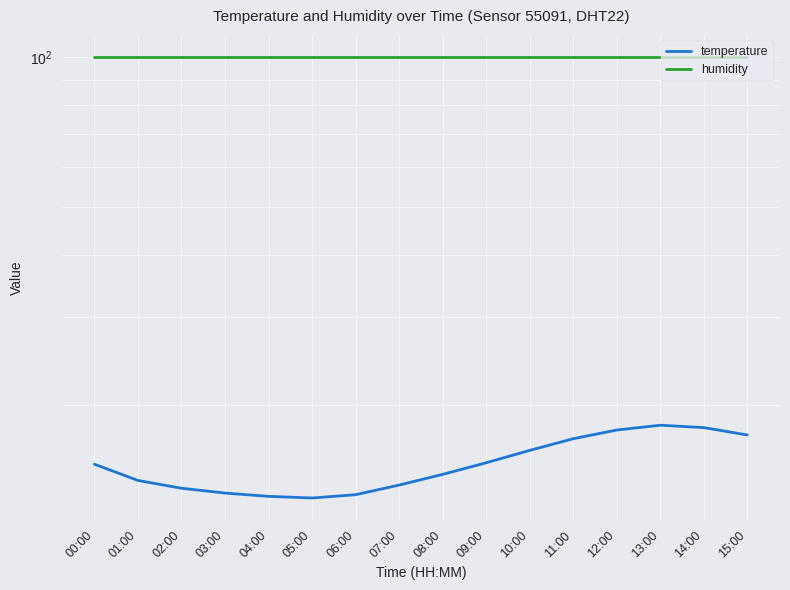

How many data points in temperature are less than 15?

8